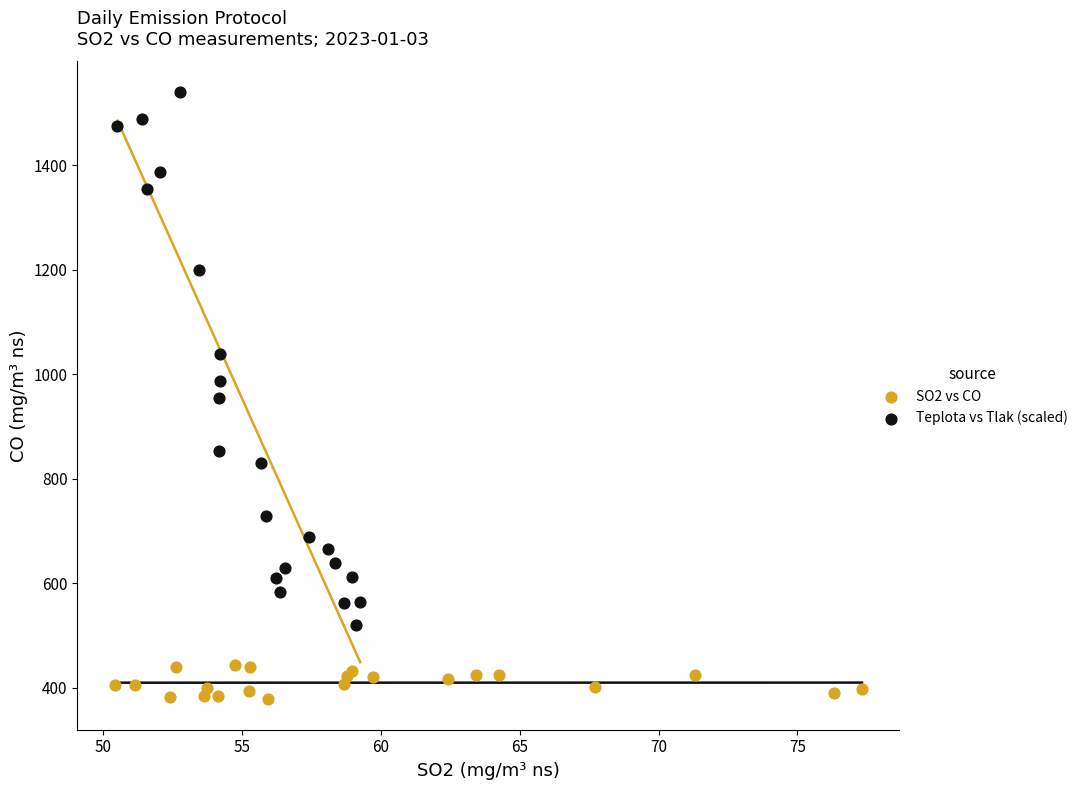

Which series has the largest Y range (max minus min)?

Teplota vs Tlak (scaled)